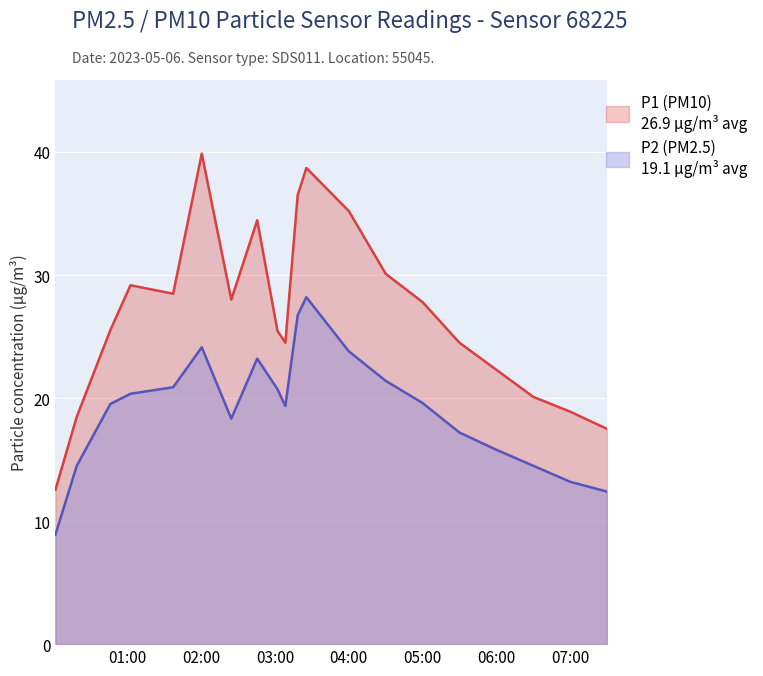

Rank the series at 00:18 from highest to lowest value.

P1, P2